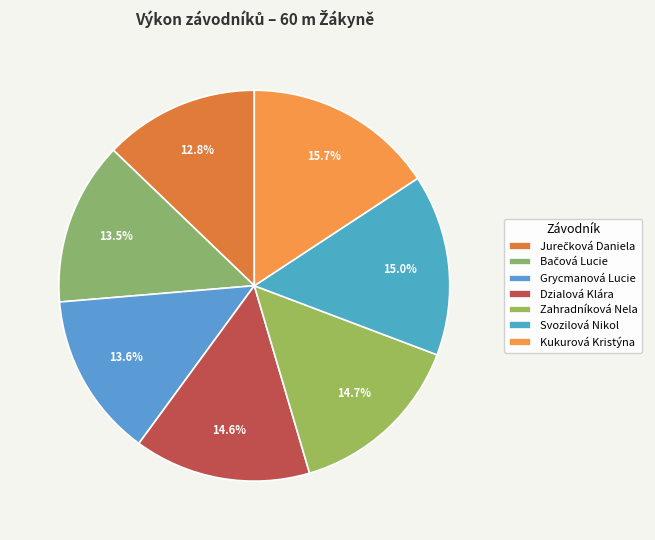

Is there a majority slice in this chart?

No